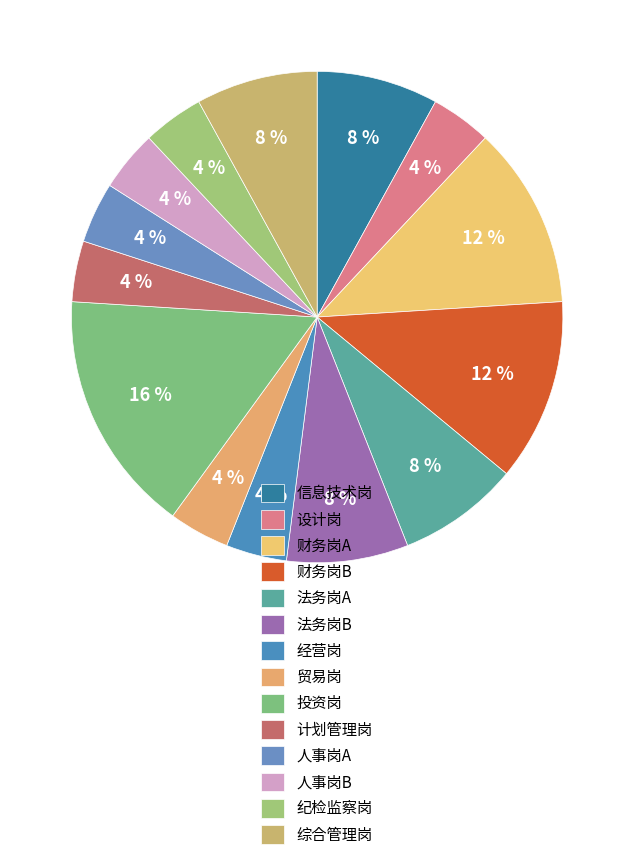

Which has a higher value, 法务岗B or 投资岗?

投资岗